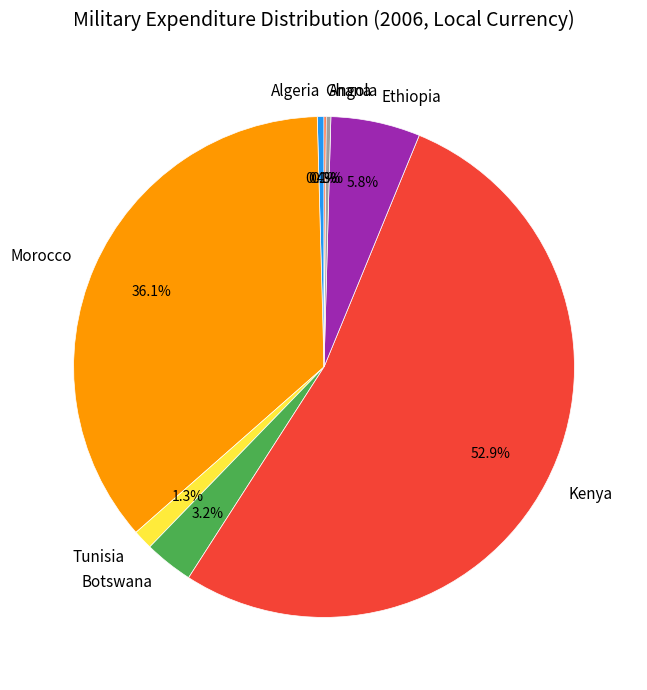

What portion of the pie excludes Morocco?

63.9%